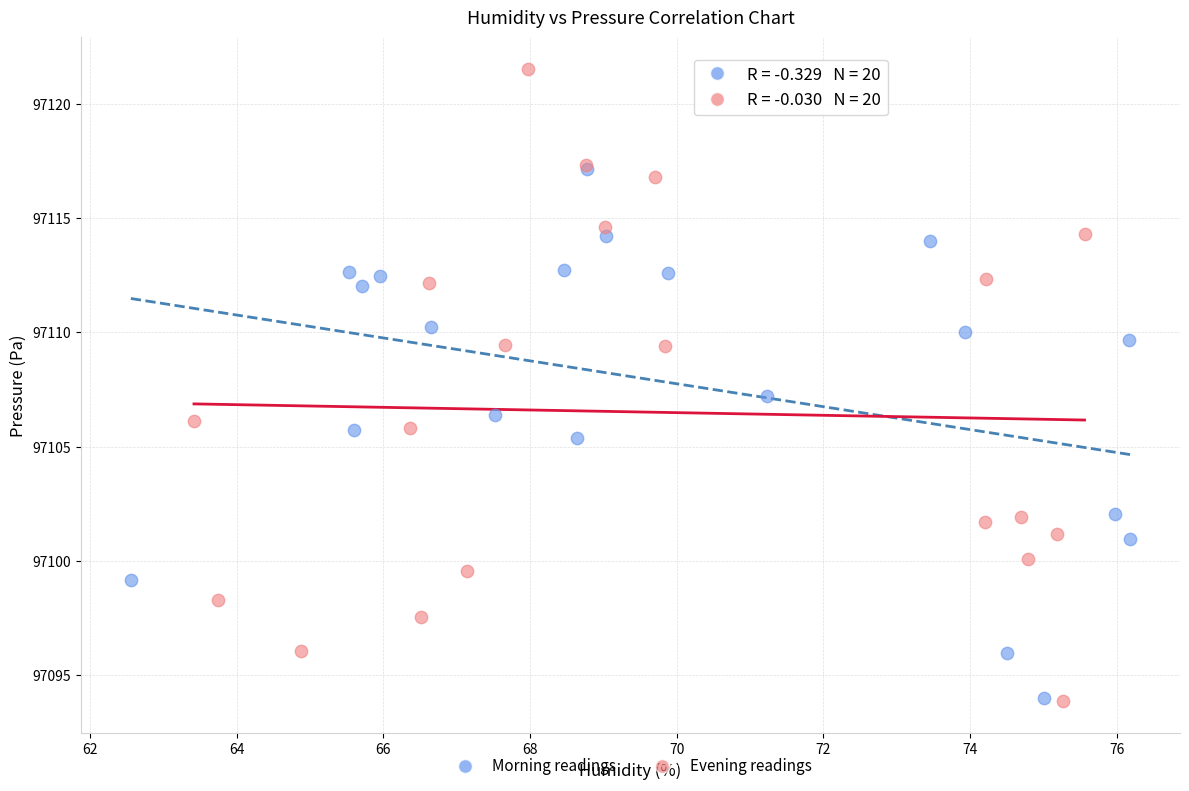

Which series reaches the maximum Y coordinate?

Evening readings